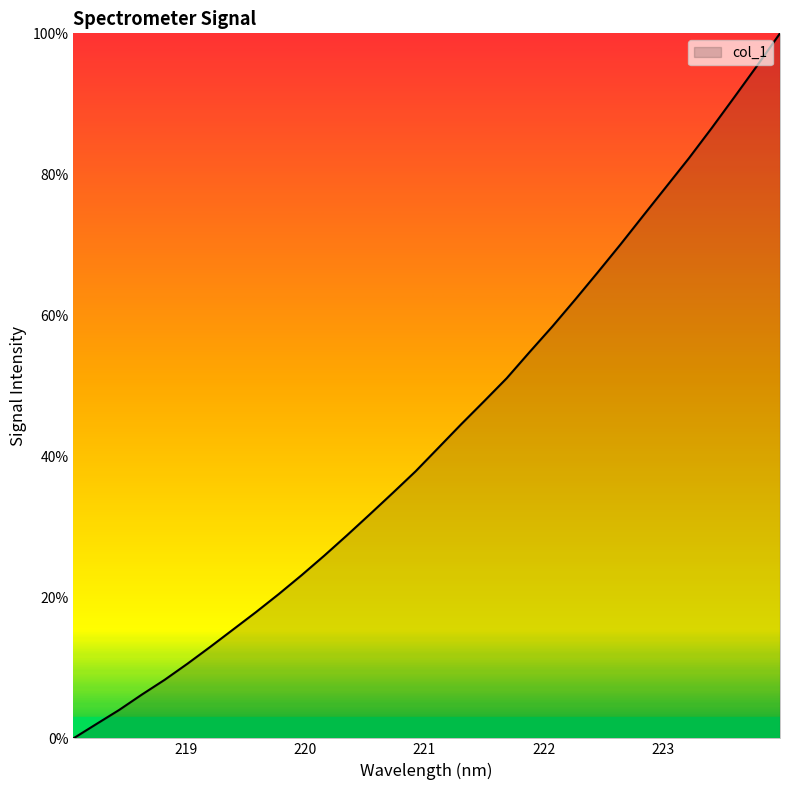

What is the greatest value displayed?

100.0